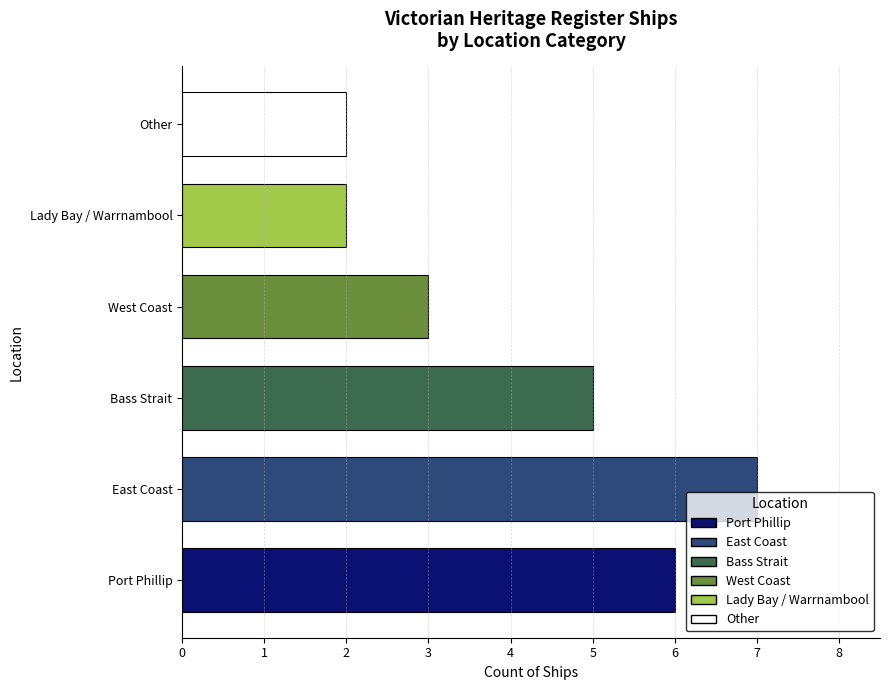

What is the change in value from Port Phillip to Bass Strait?

-1